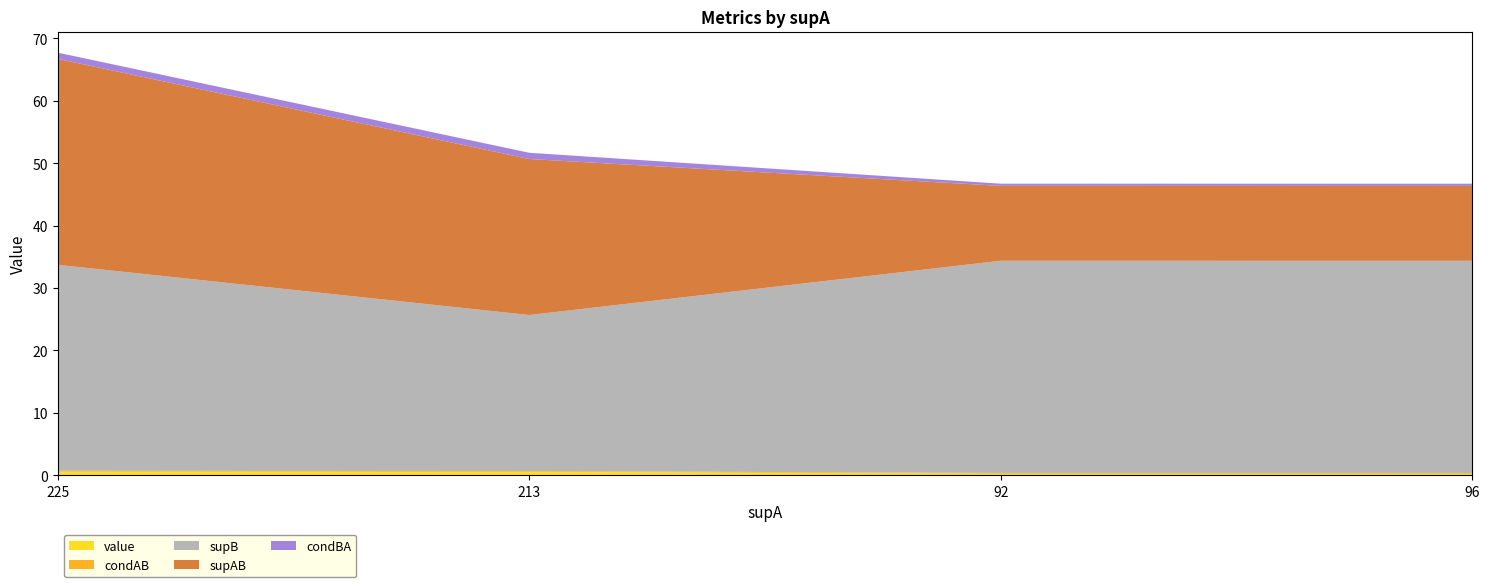

Reading left to right, transcribe all the data shown in this chart.

value: 225=0.6	213=0.6	92=0.2	96=0.2
condAB: 225=0.1	213=0.1	92=0.1	96=0.1
supB: 225=33.0	213=25.0	92=34.0	96=34.0
supAB: 225=33.0	213=25.0	92=12.0	96=12.0
condBA: 225=1.0	213=1.0	92=0.4	96=0.4